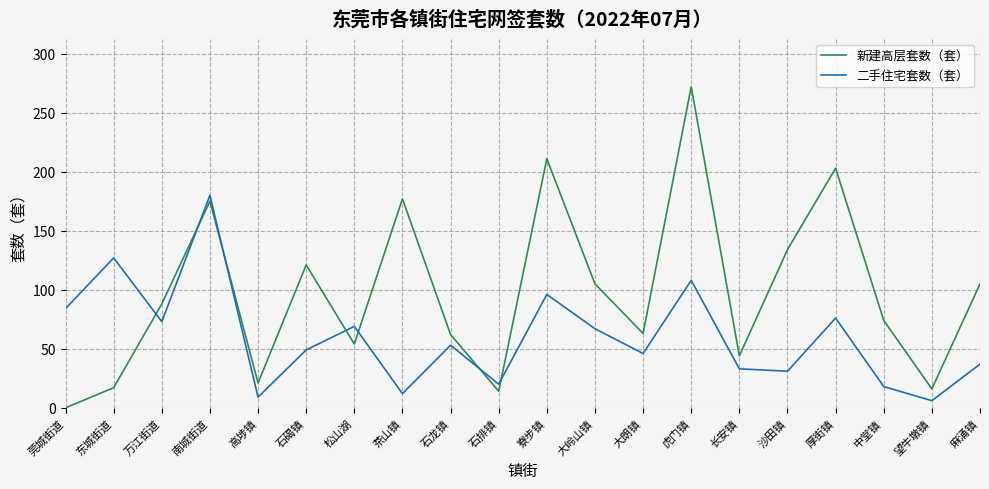

Which series has the largest total across all categories?

新建高层套数（套）